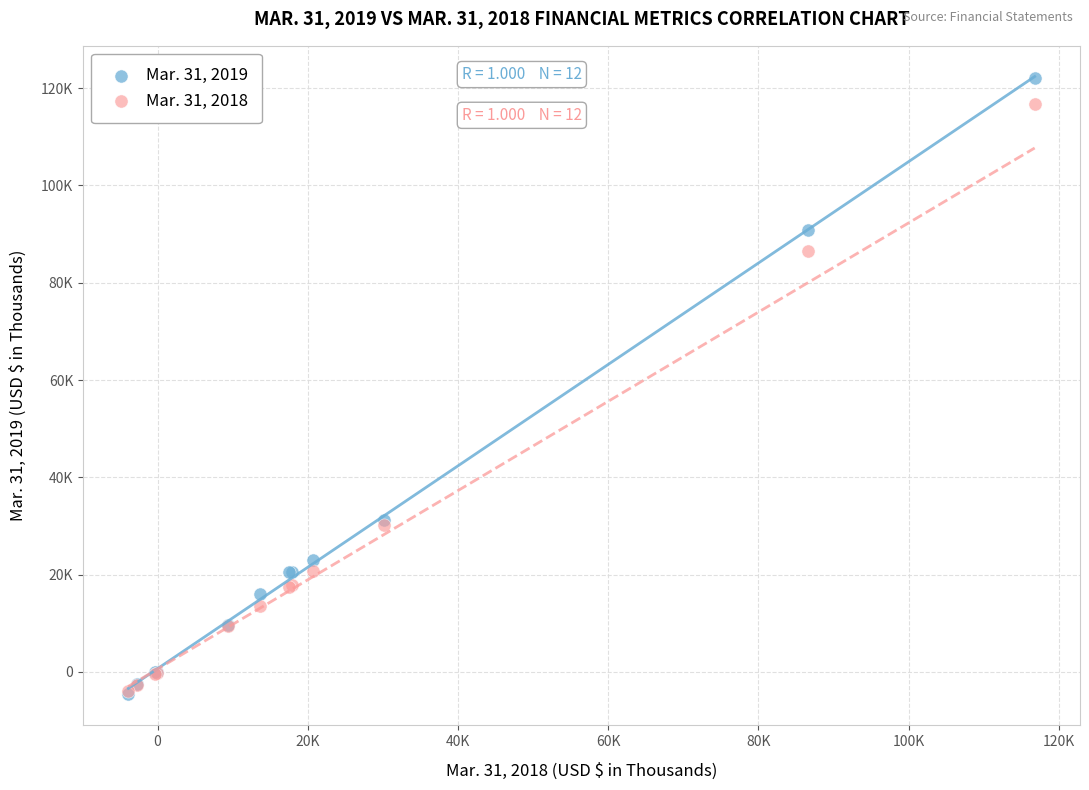

What are all the series names shown in the legend?

Mar. 31, 2019, Mar. 31, 2018